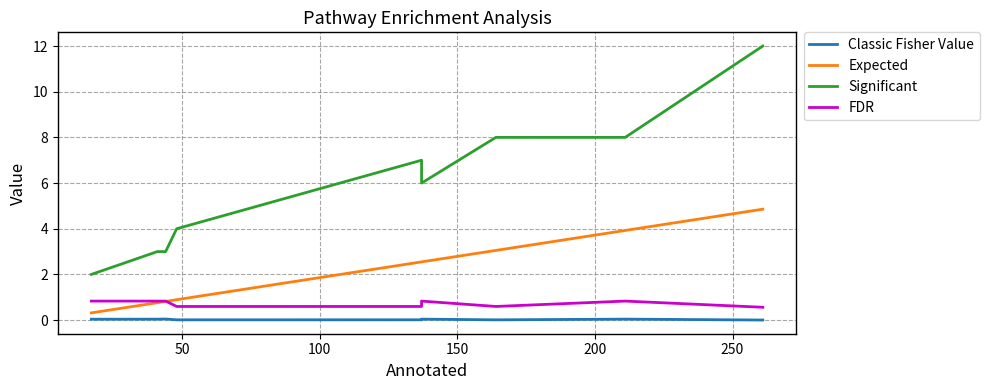

The Significant series shows 13.0 at 300. True or false?

False